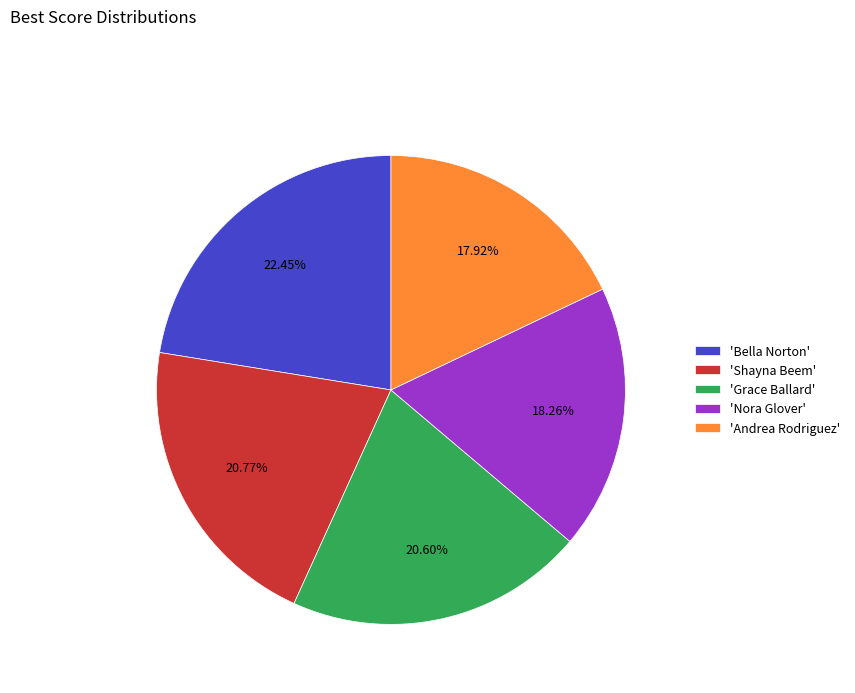

What is the largest slice in the pie chart?

'Bella Norton'